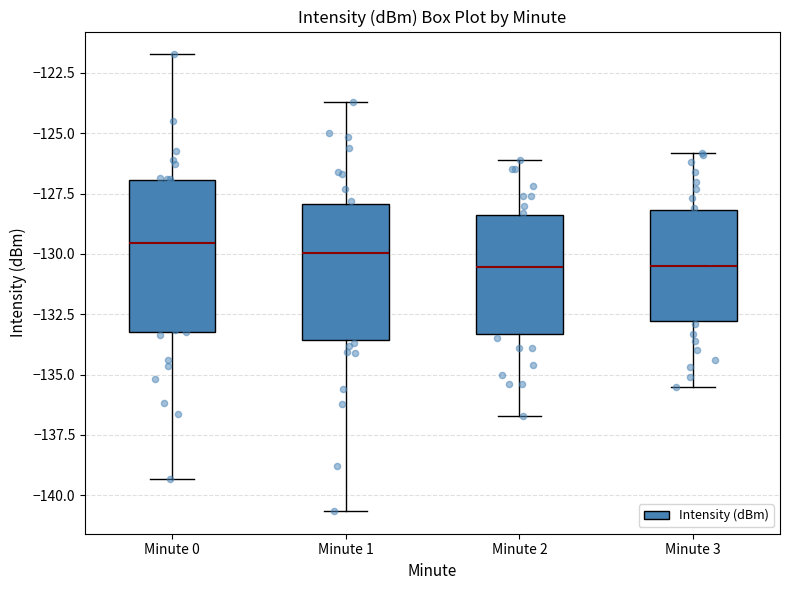

Comparing the boxes themselves (not the whiskers), which one is the tallest?

Minute 0